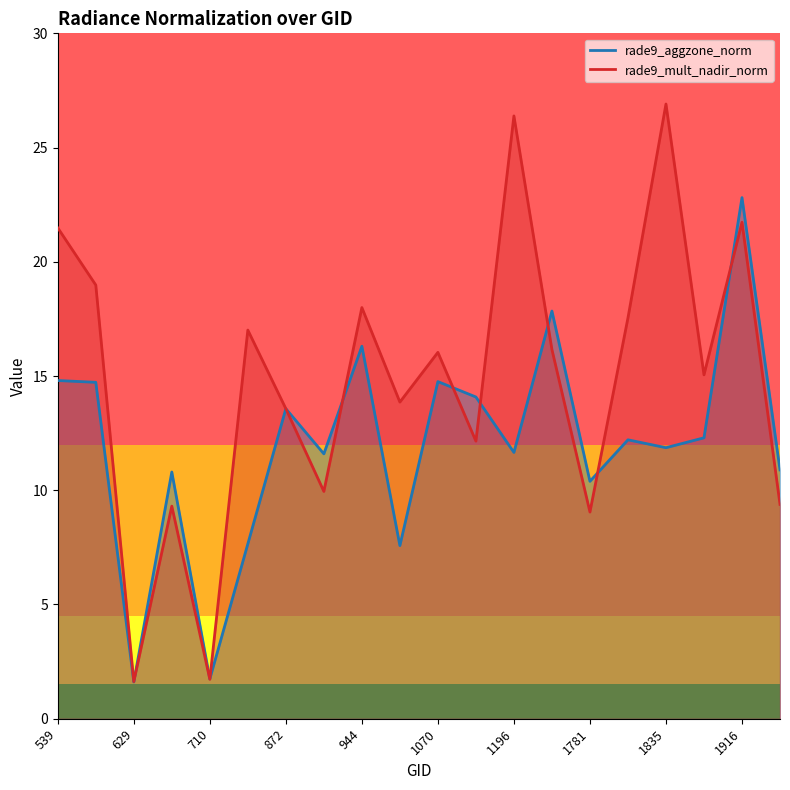

How many values in the rade9_aggzone_norm series exceed 12?

10